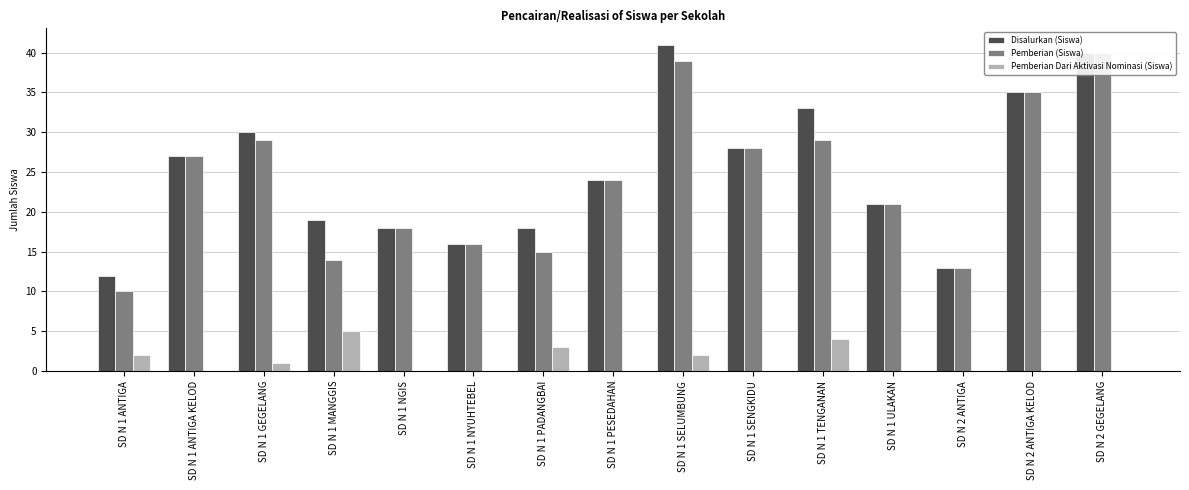

What is the average value of the Pemberian Dari Aktivasi Nominasi (Siswa) series?

1